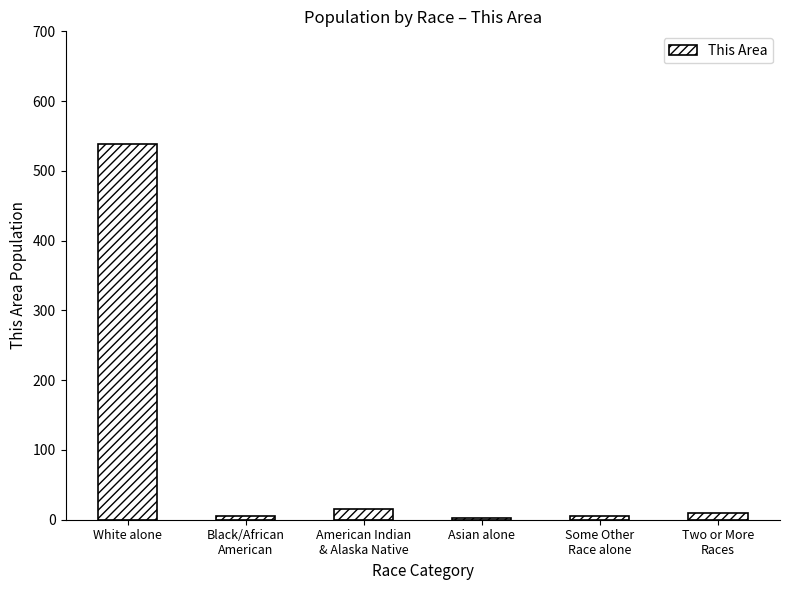

Which category has the highest value across all series?

White alone